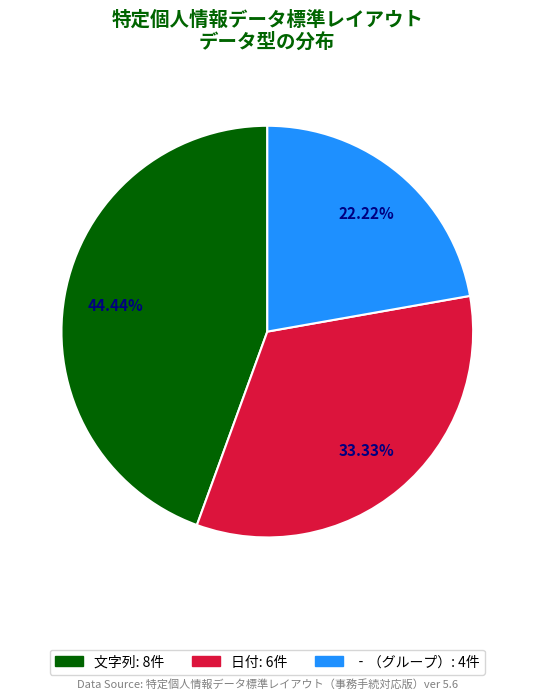

Does any single category account for the majority?

No